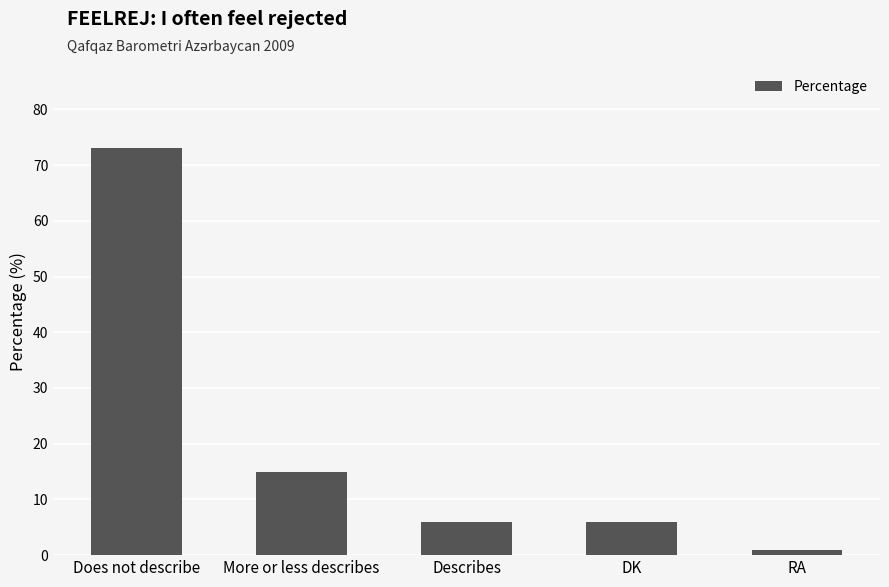

The chart shows a value of 4 at More or less describes. True or false?

False